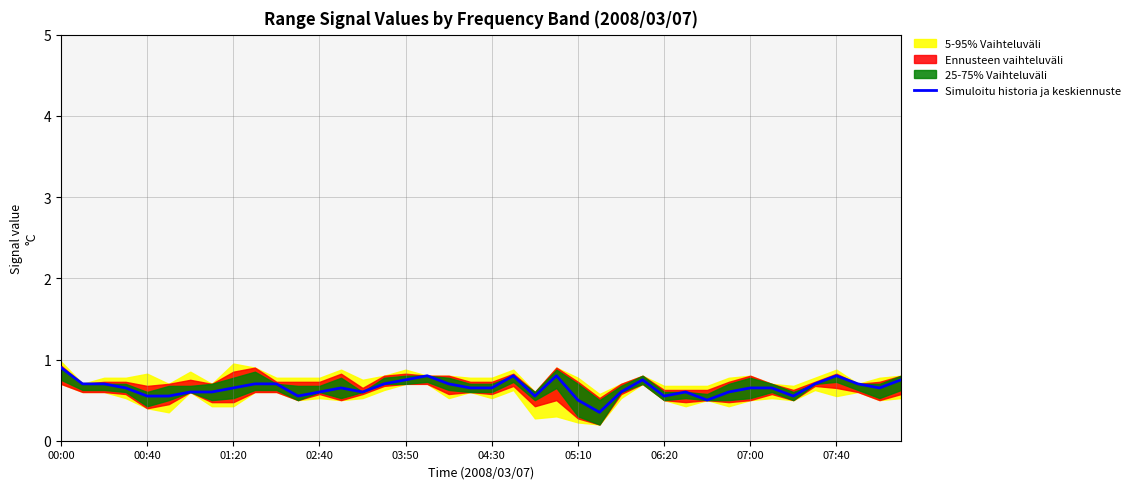

Is it true that the value at 21 is 0.8?

True